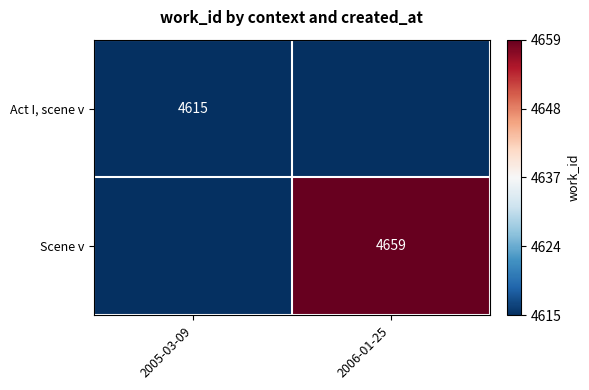

Count the number of data series in this chart.

2